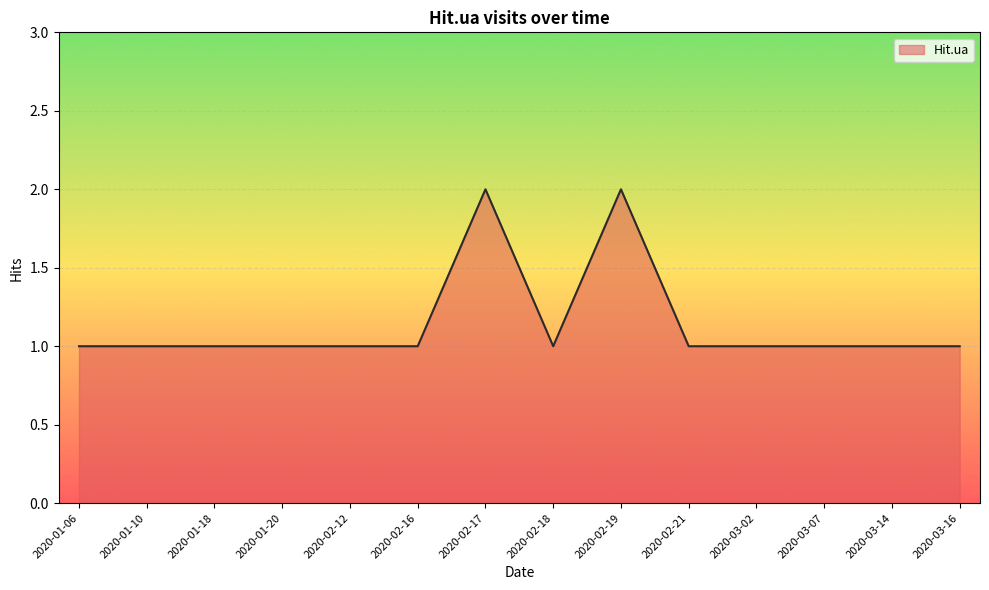

What is the ratio of the value at 2020-02-18 to the value at 2020-02-17?

0.5